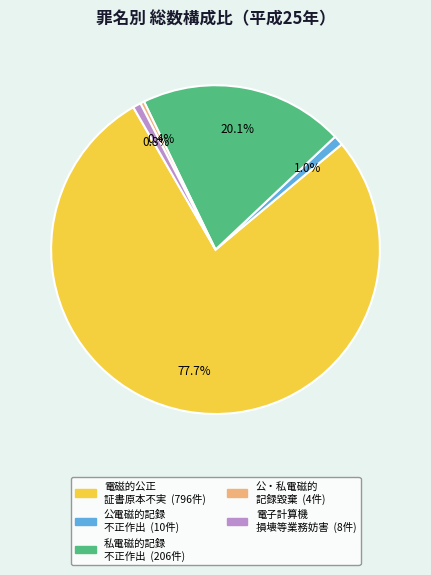

Does any single category account for the majority?

Yes